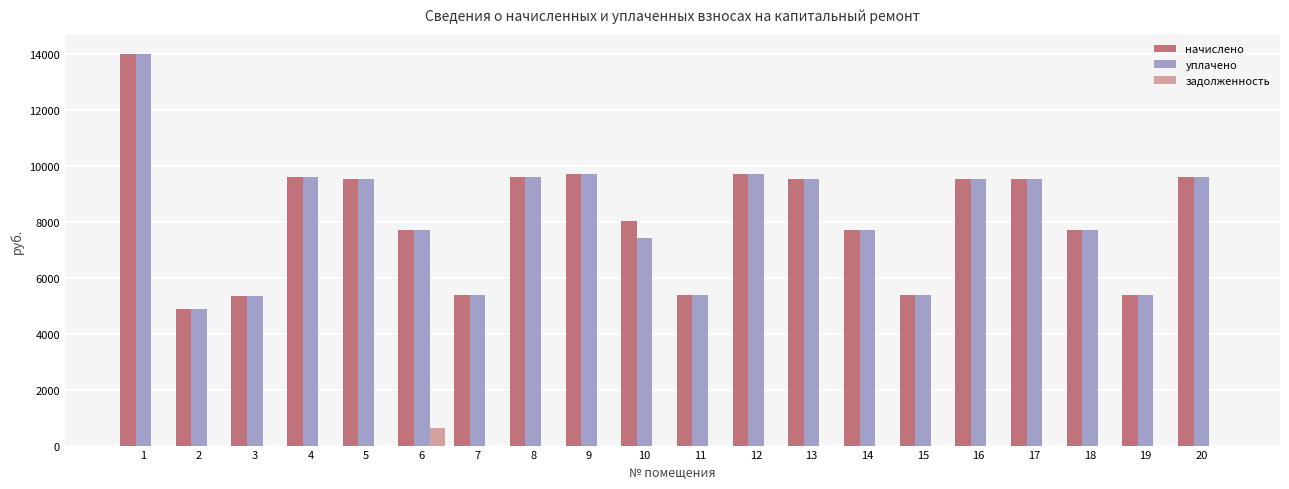

How many data points in задолженность are above 0?

1